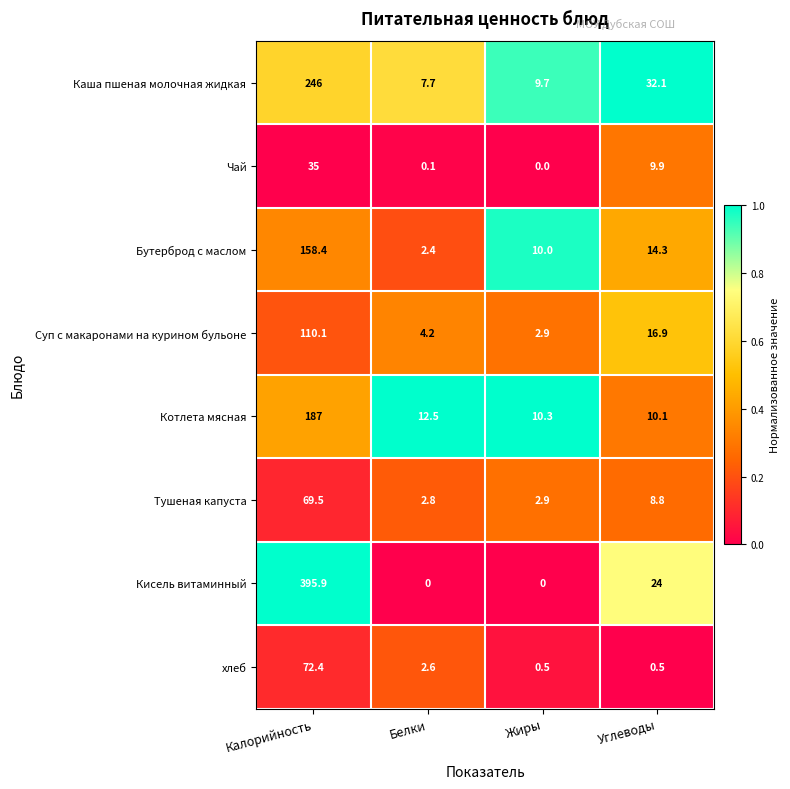

What is the spread (max minus min) of values at Белки?

12.5